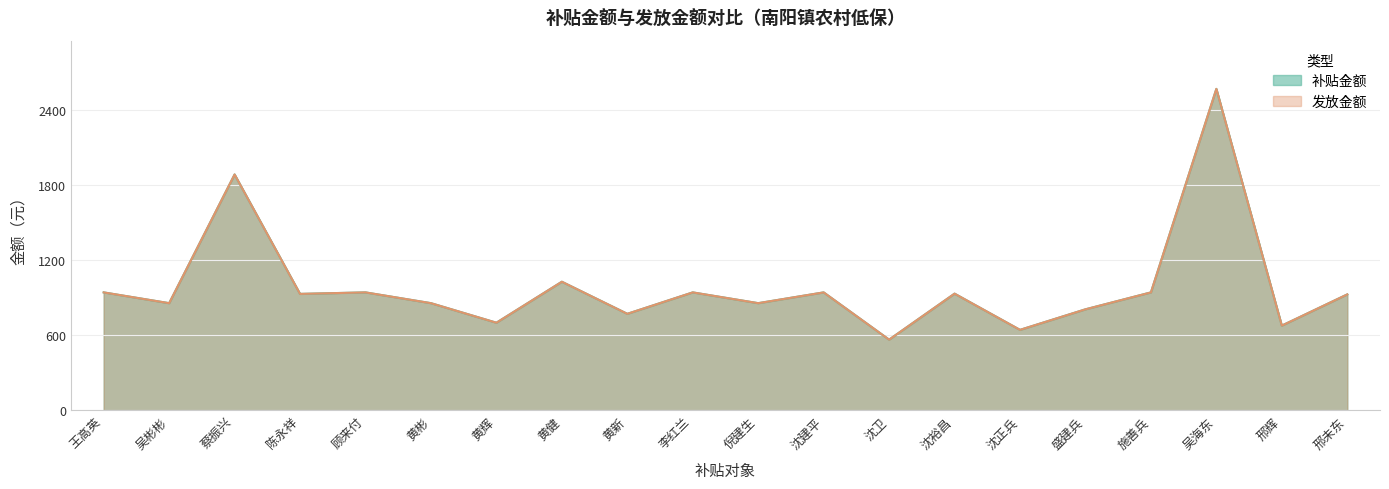

What is the sum of all 发放金额 values?

19685